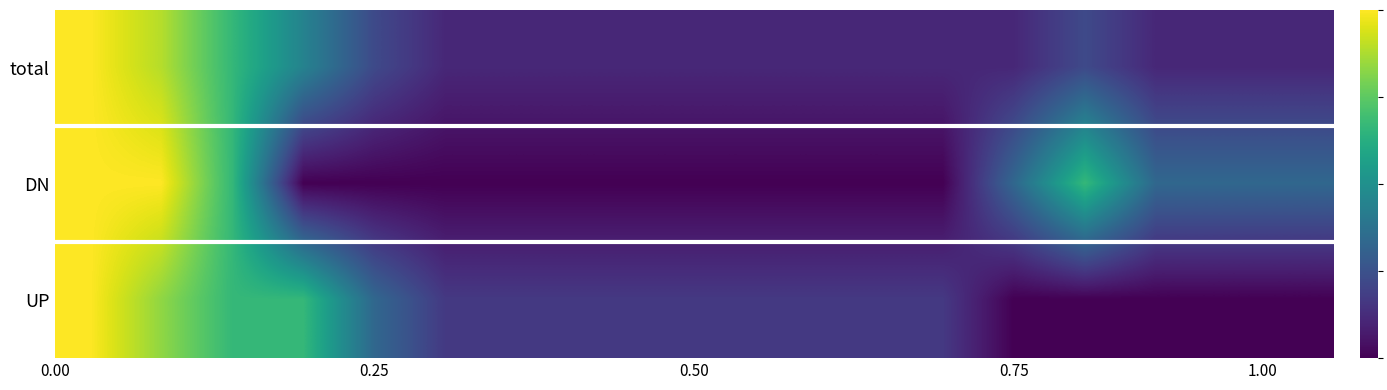

Reading left to right, what are all the values shown in this chart?

total: 1.0	0.9	0.7	0.4	0.2	0.1	0.1	0.1	0.1	0.1	0.1	0.1	0.1	0.1	0.2	0.1	0.1	0.1
DN: 1.0	1.0	0.7	0.0	0.0	0.0	0.0	0.0	0.0	0.0	0.0	0.0	0.0	0.3	0.7	0.3	0.3	0.3
UP: 1.0	0.8	0.7	0.7	0.3	0.2	0.2	0.2	0.2	0.2	0.2	0.2	0.2	0.0	0.0	0.0	0.0	0.0